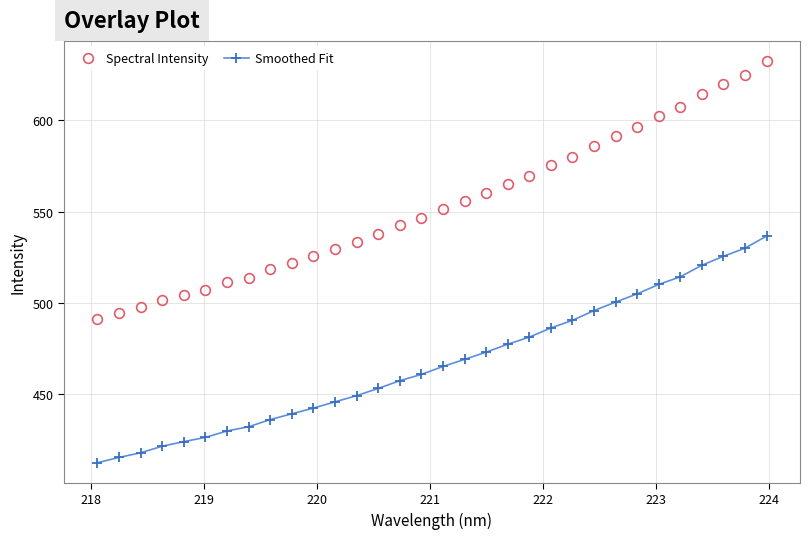

What is the value of the Smoothed Fit point at the 28th from the left?

514.4